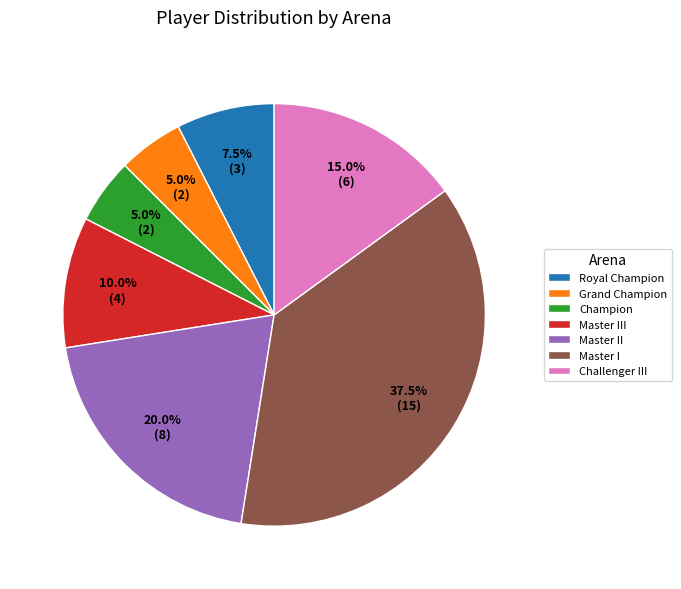

What percentage do Master III and Master II together represent?

30.0%